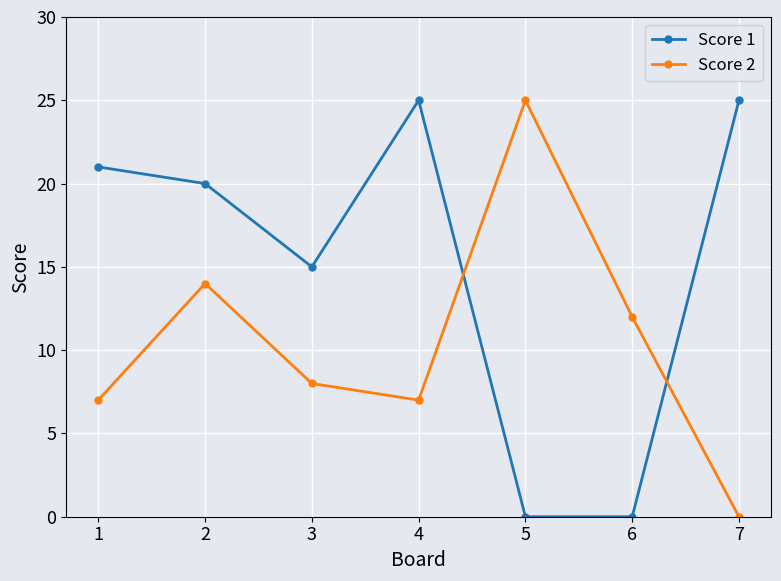

Count the number of categories in the chart.

7